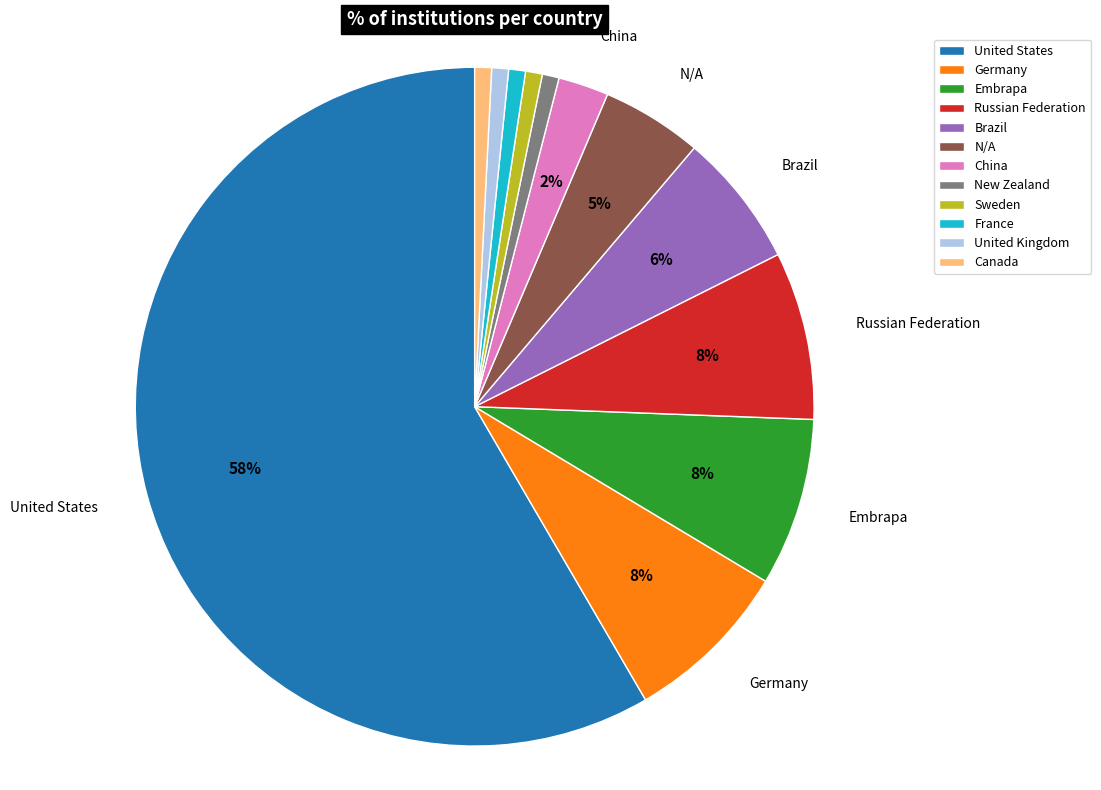

What percentage is the France slice, to the nearest percent?

1%